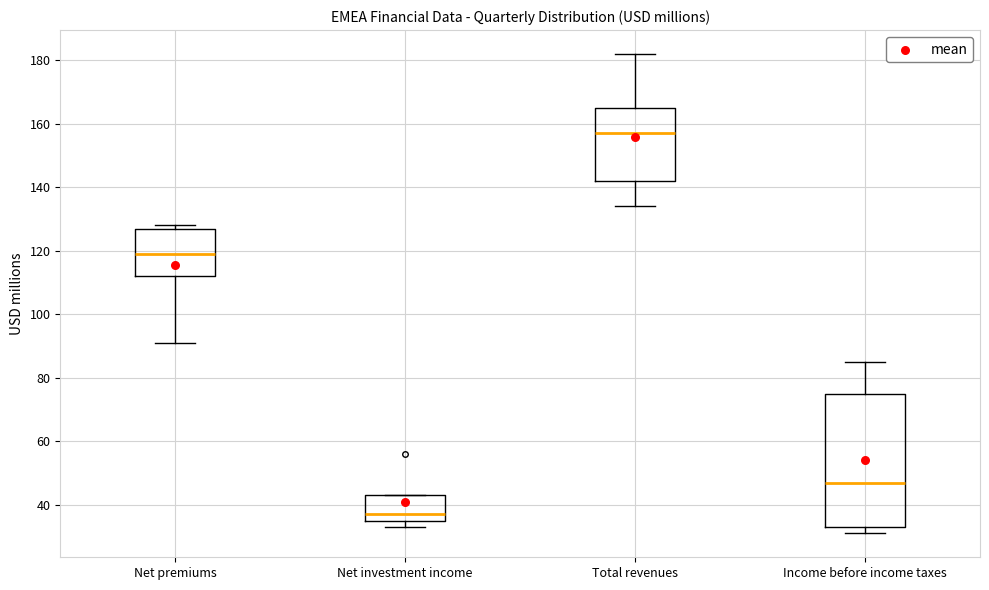

Reading left to right, read every box against the y-axis: the position of its median line, the range the box covers, and the ends of its whiskers. The values are not printed on the chart, so give them approximately, as read against the axis.

Net premiums: median 120, box 112 to 128, whiskers 92 to 128 (just above the box's upper edge)
Net investment income: median 38, box 36 to 44, whiskers 34 to 44
Total revenues: median 158, box 142 to 166, whiskers 134 to 182
Income before income taxes: median 48, box 34 to 76, whiskers 32 to 86